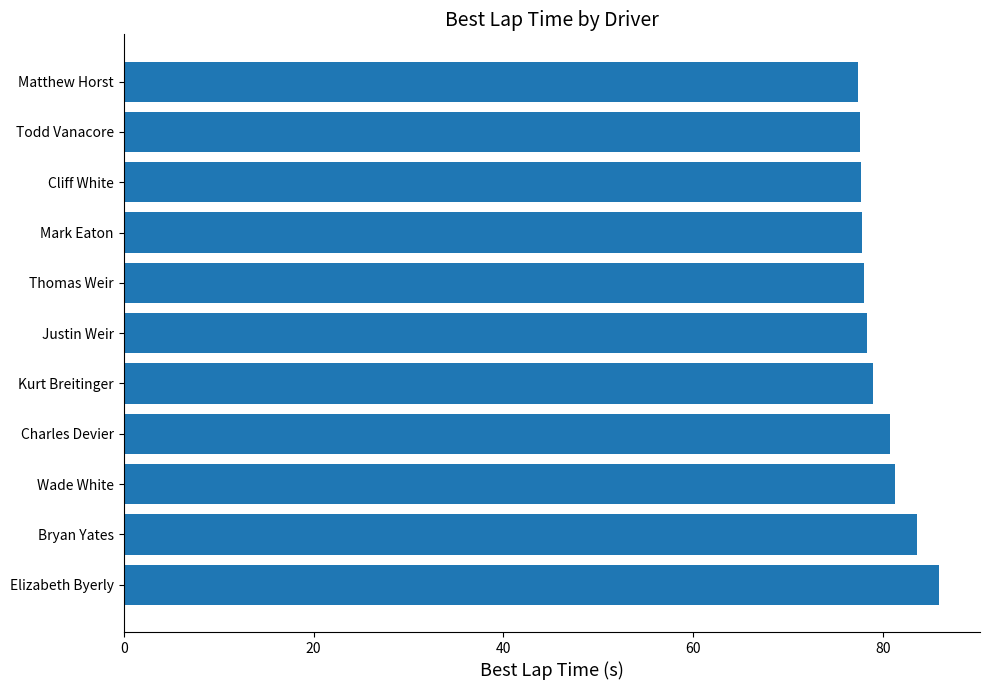

Read the value at Justin Weir.

78.3